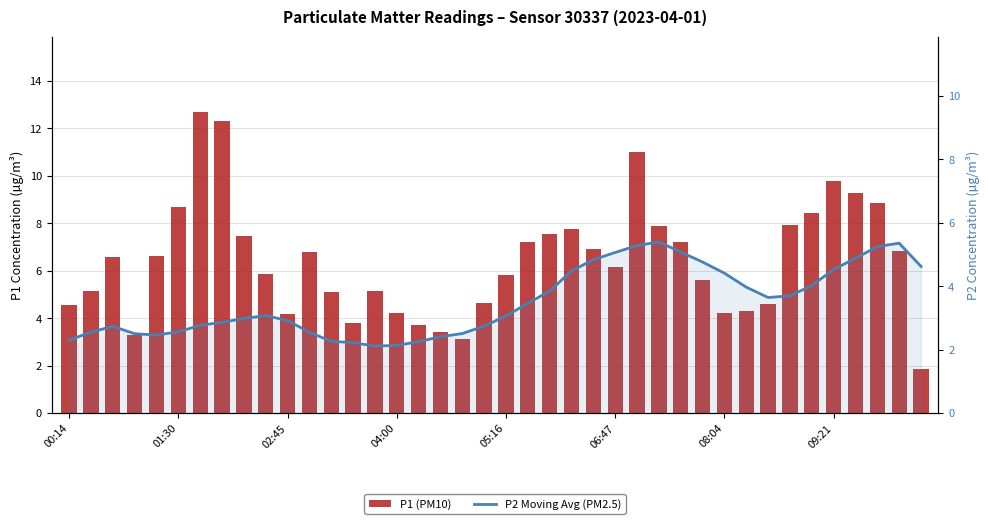

How many data points does each series have?

40